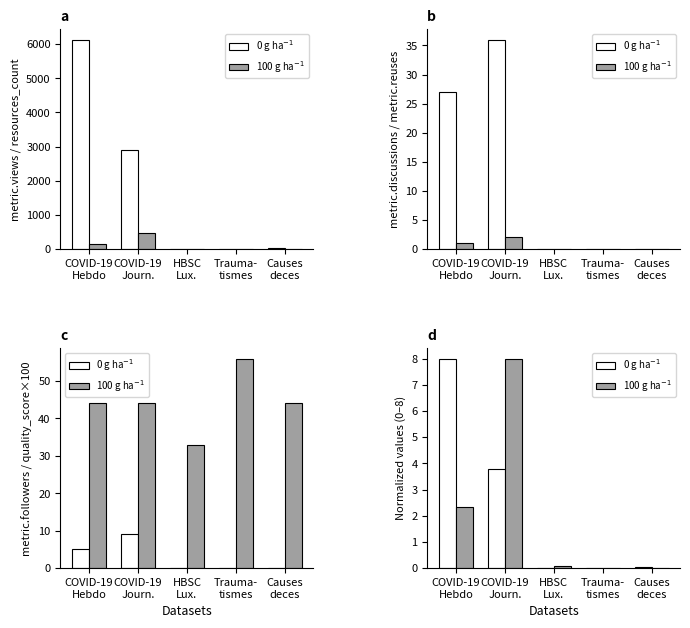

Is it true that 0 g ha$^{-1}$ equals 8.0 at COVID-19
Hebdo?

True